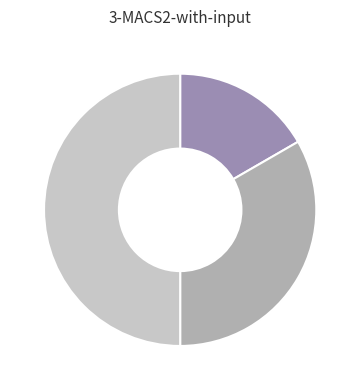

How many segments does this pie chart have?

3